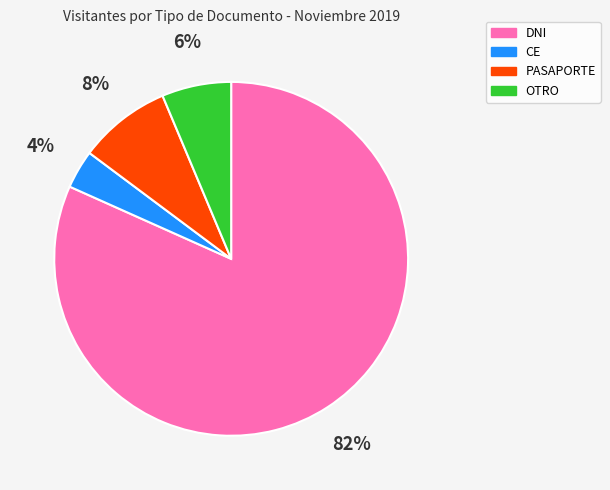

Rank the categories by value from highest to lowest.

DNI, PASAPORTE, OTRO, CE